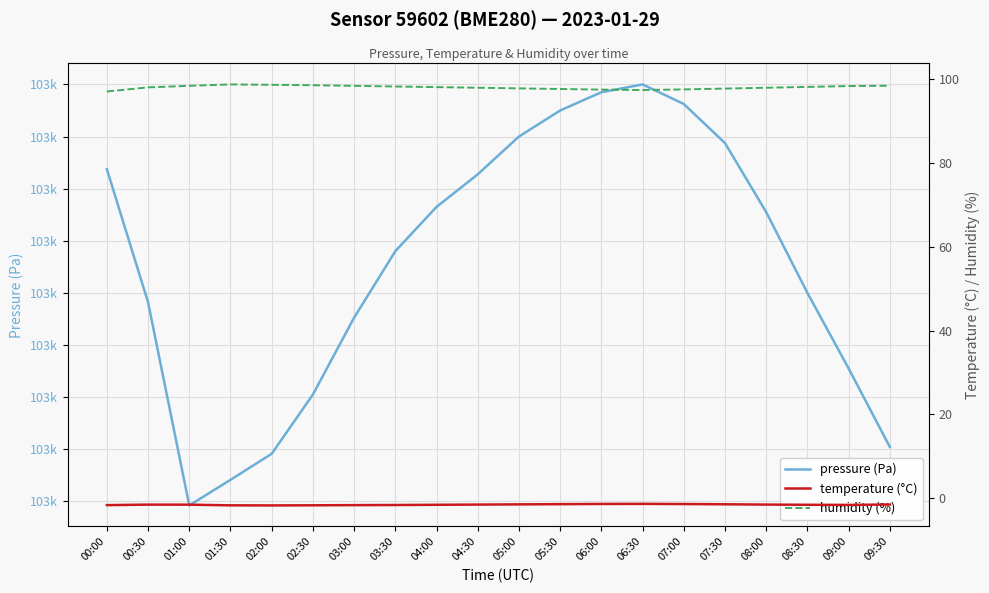

In humidity (%), how many points are lower than both neighbors (excluding endpoints)?

1